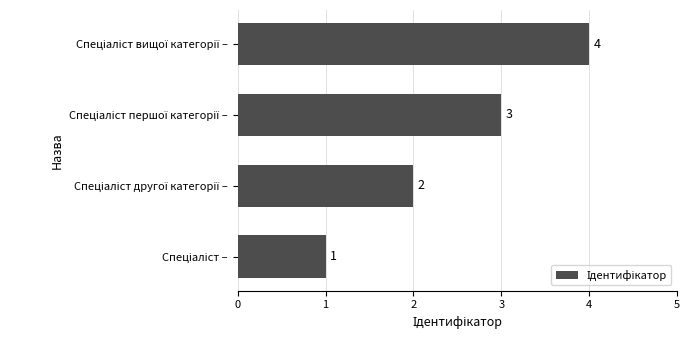

What is the maximum value shown in the chart?

4